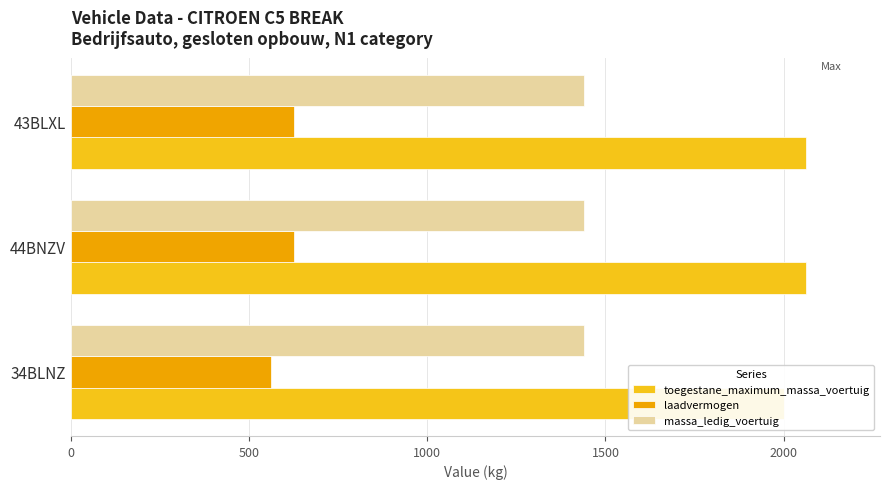

The value of toegestane_maximum_massa_voertuig at 44BNZV is 3407.4. True or false?

False